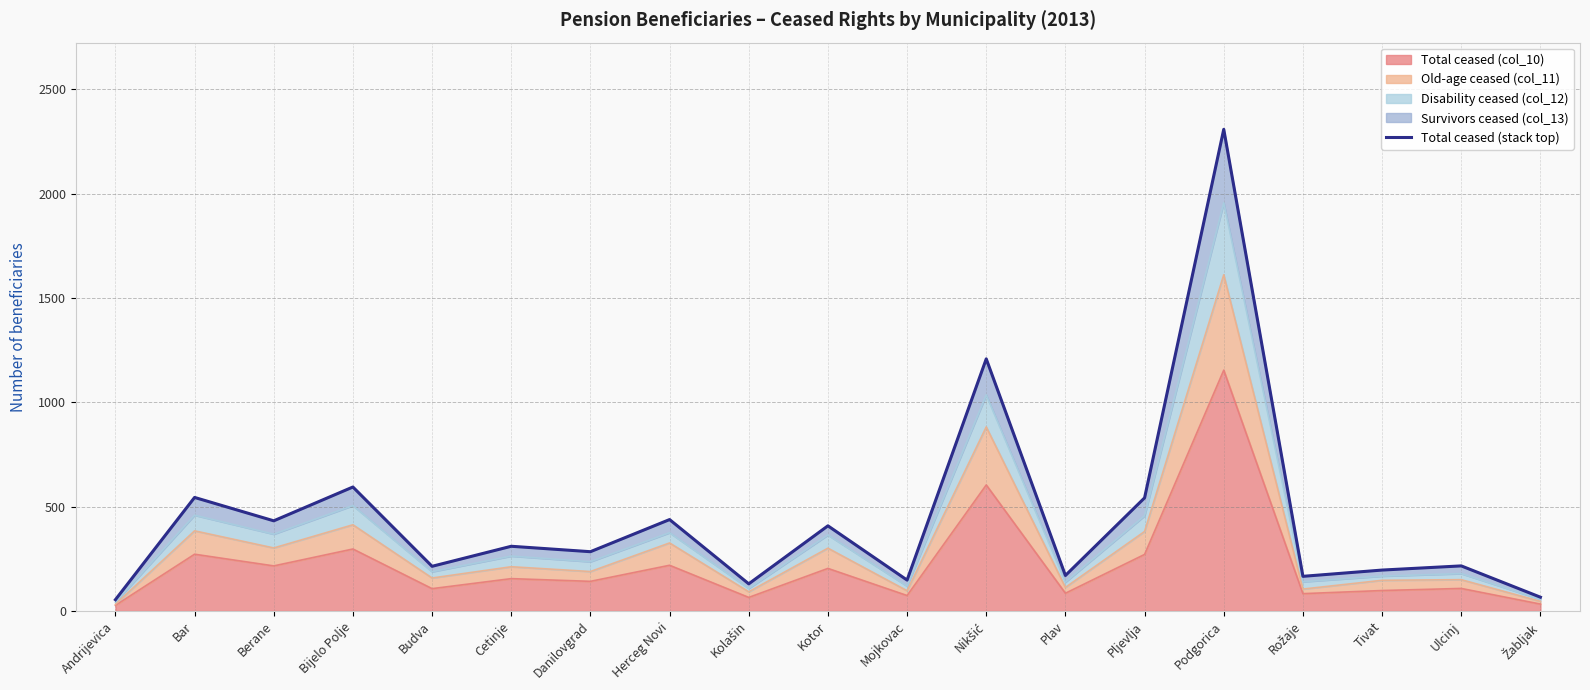

How many lines are shown in the chart?

1